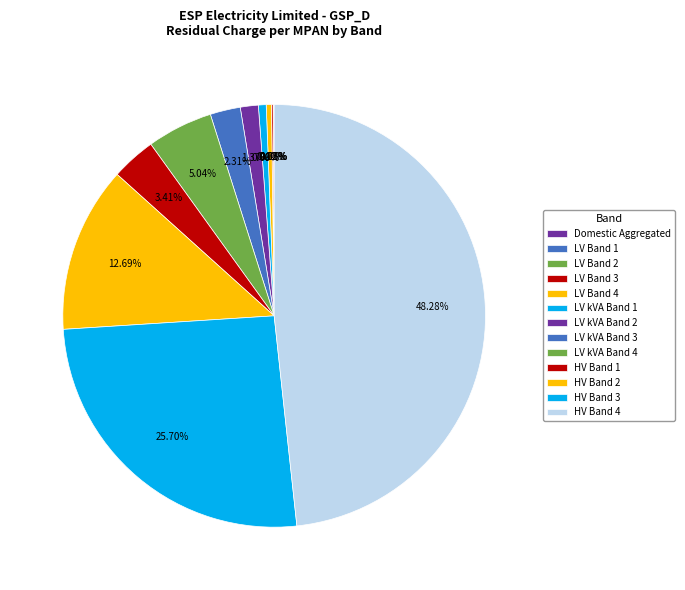

Is it true that HV Band 2 is 1% of the pie?

False